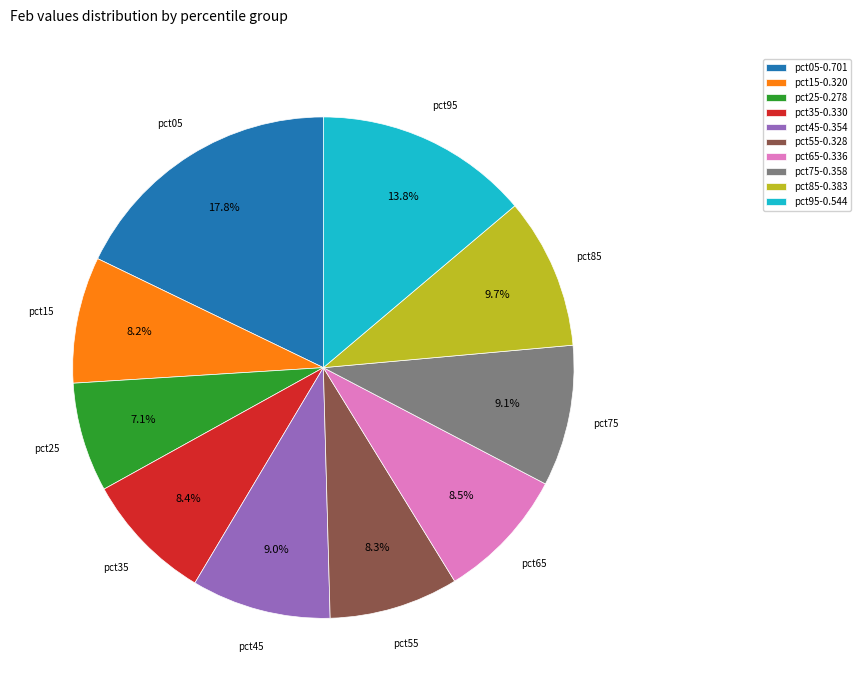

To the nearest percent, what is the combined percentage of pct35 and pct05?

26%